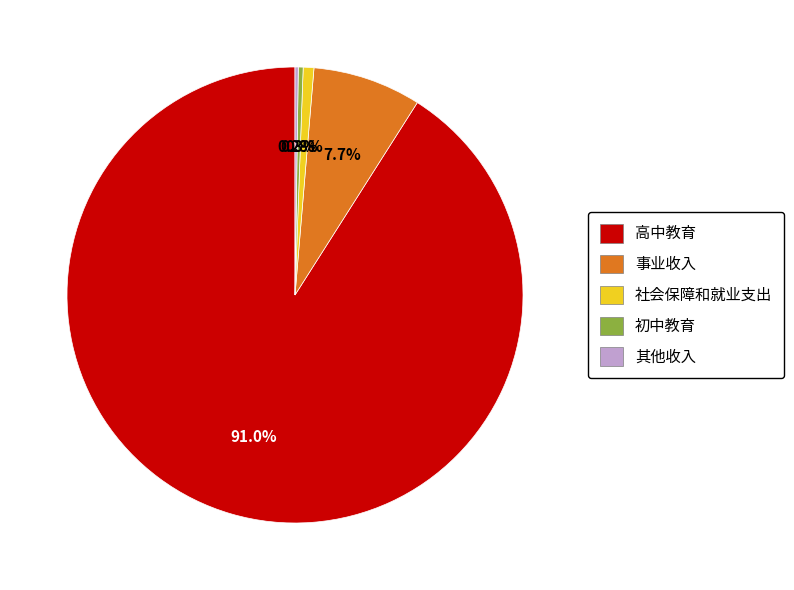

Do 高中教育 and 社会保障和就业支出 together represent more than half of the pie?

Yes